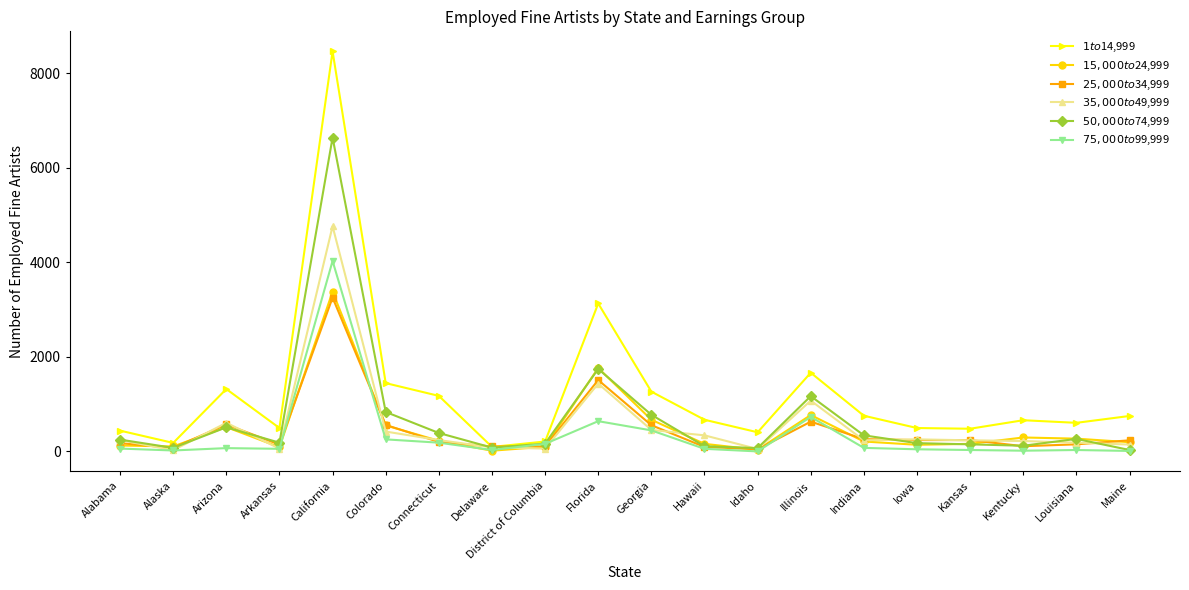

What is the label of the 9th point from the right?

Hawaii